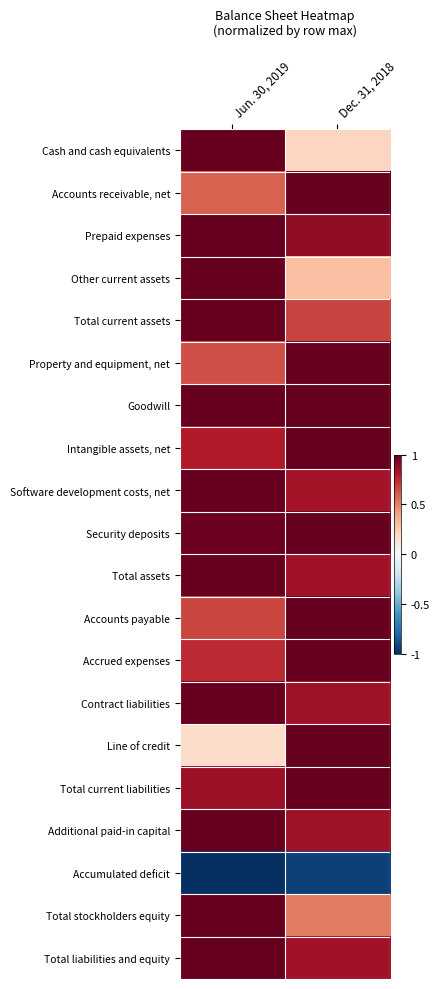

Which label corresponds to the smallest value in the chart?

Jun. 30, 2019